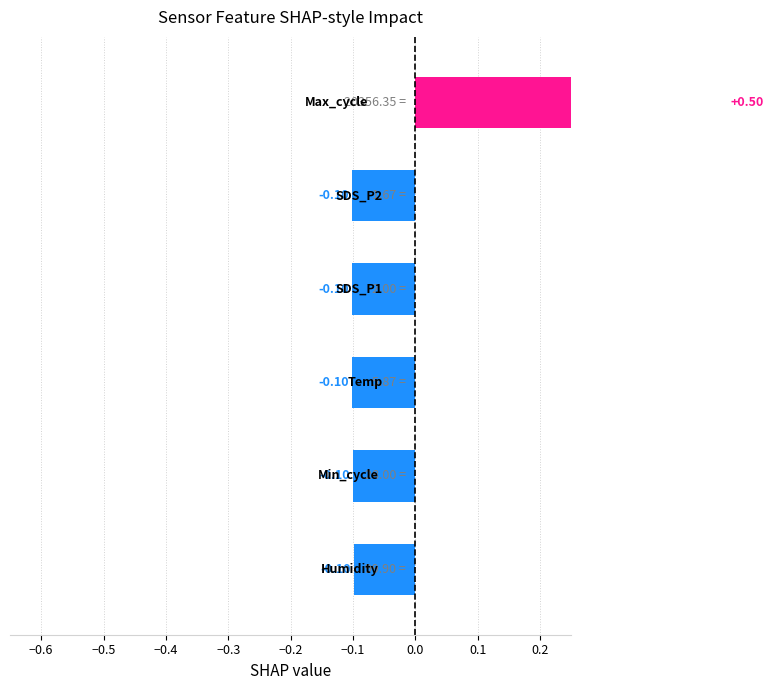

How many values are between 0 and 1?

1